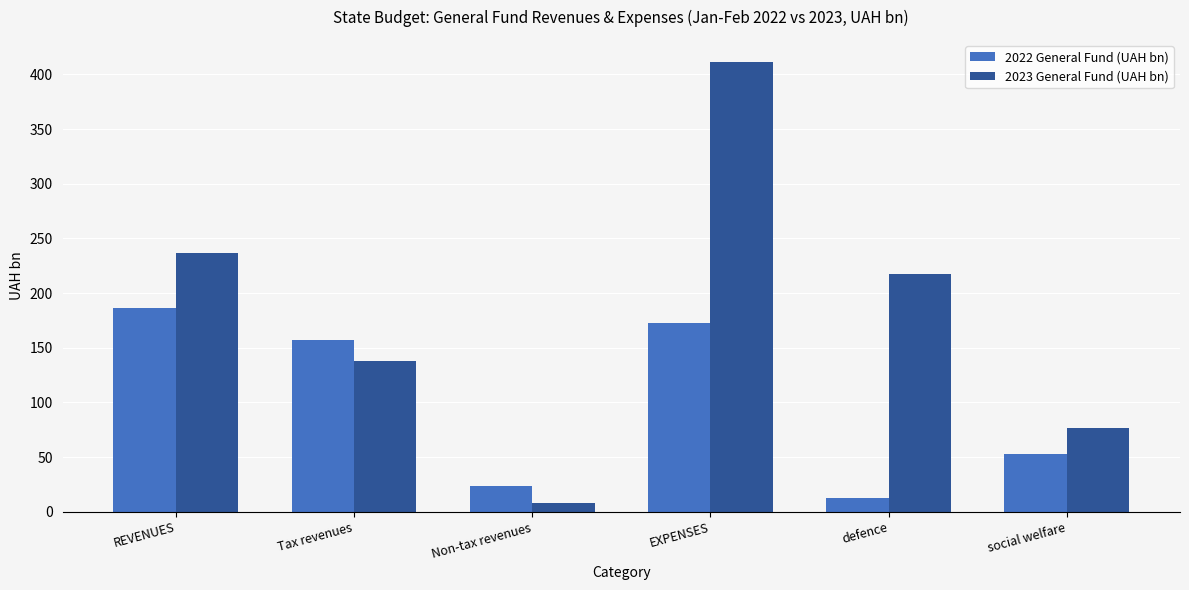

The value of 2023 General Fund (UAH bn) at defence is 217.7. True or false?

True